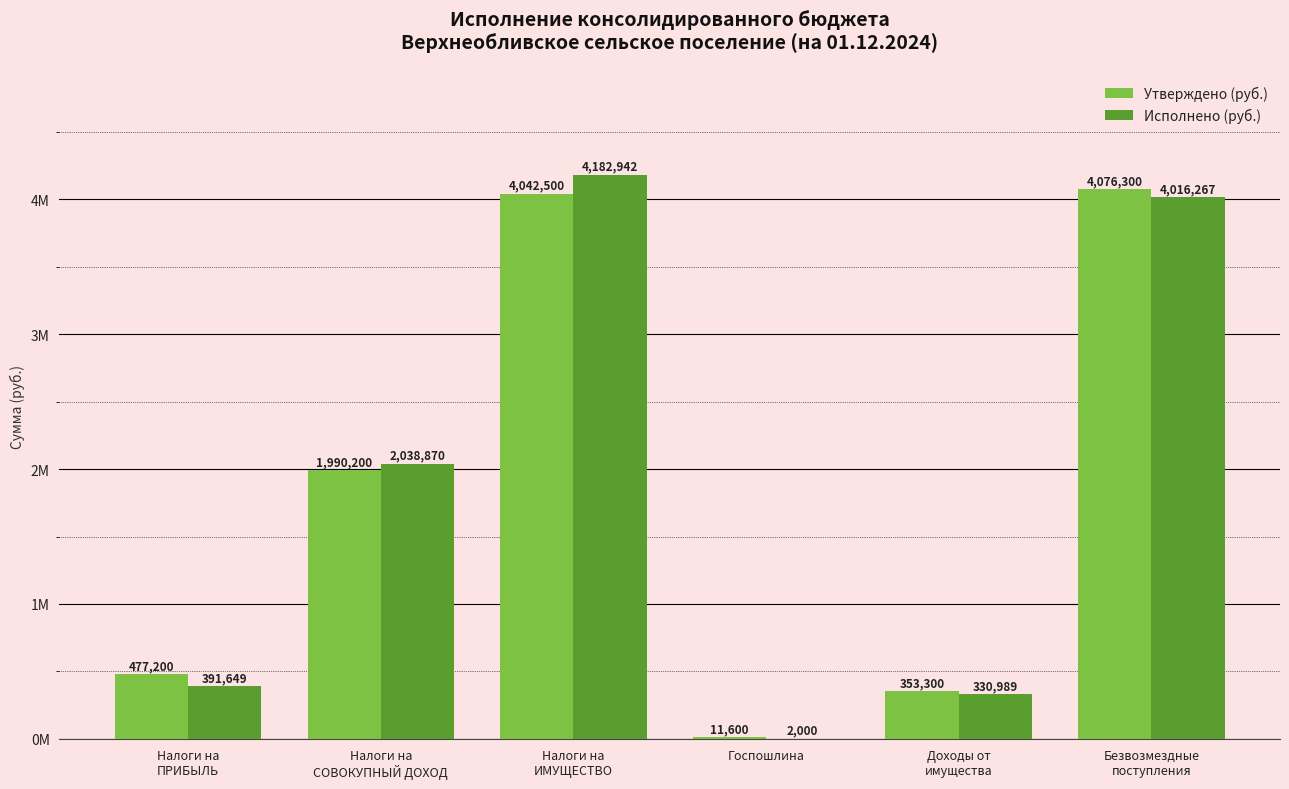

Is it true that Исполнено (руб.) equals 584519.4 at Налоги на
ПРИБЫЛЬ?

False